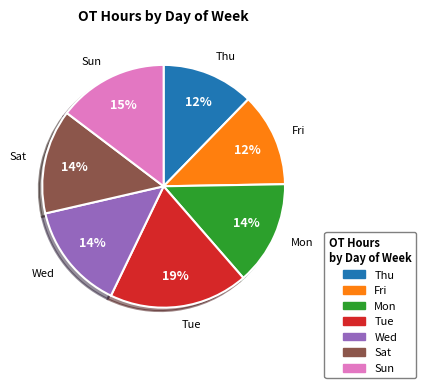

How many slices are in this pie chart?

7